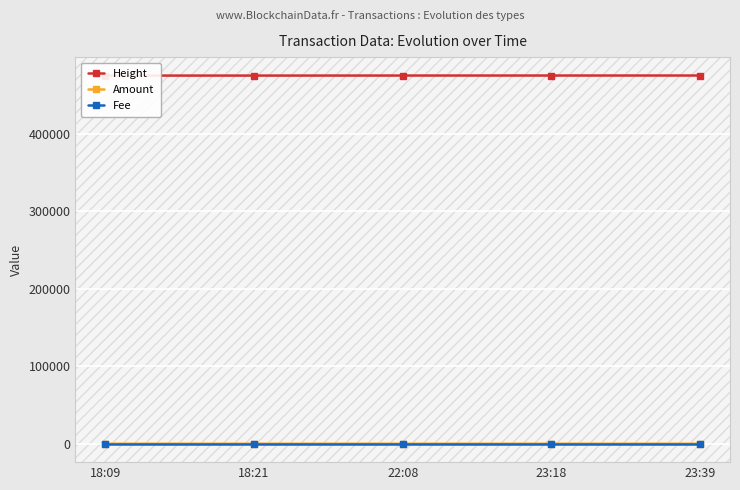

What is the approximate value of Fee at 22:08?

1